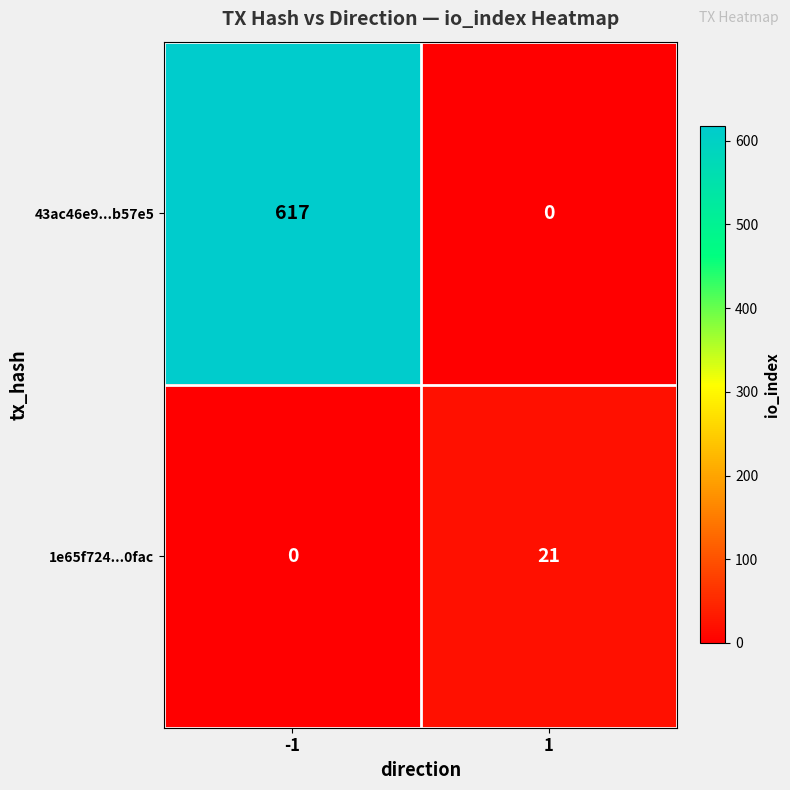

Reading right to left, list all the values displayed in this chart.

43ac46e9...b57e5: 0	617
1e65f724...0fac: 21	0